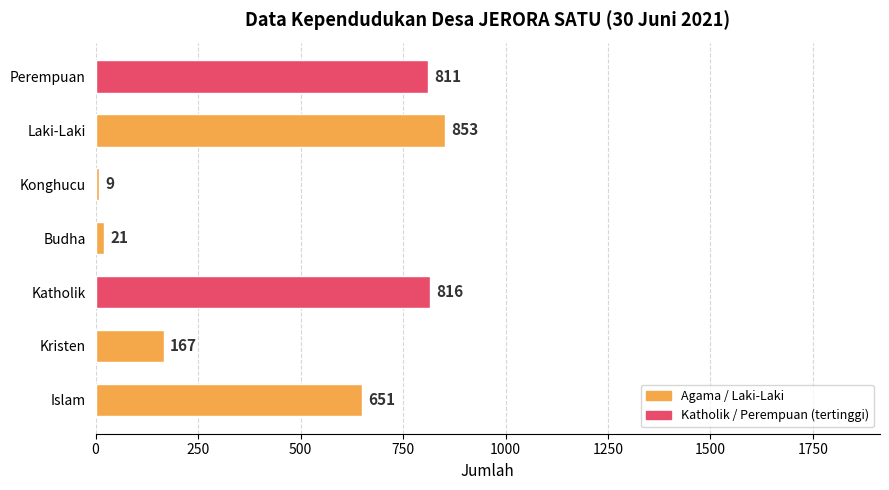

The chart shows a value of 853 at Laki-Laki. True or false?

True